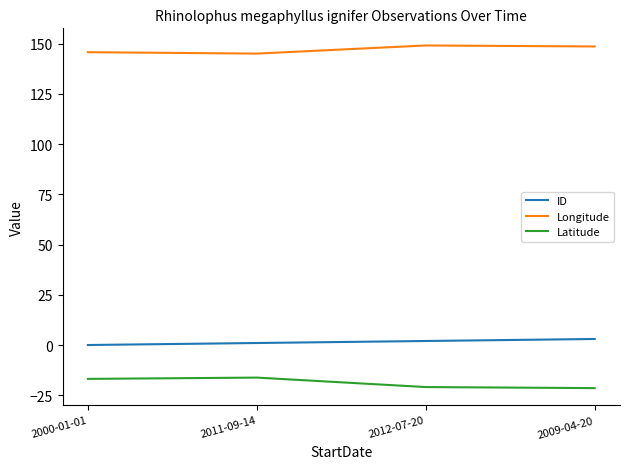

What is the highest value of the Latitude series?

-16.2